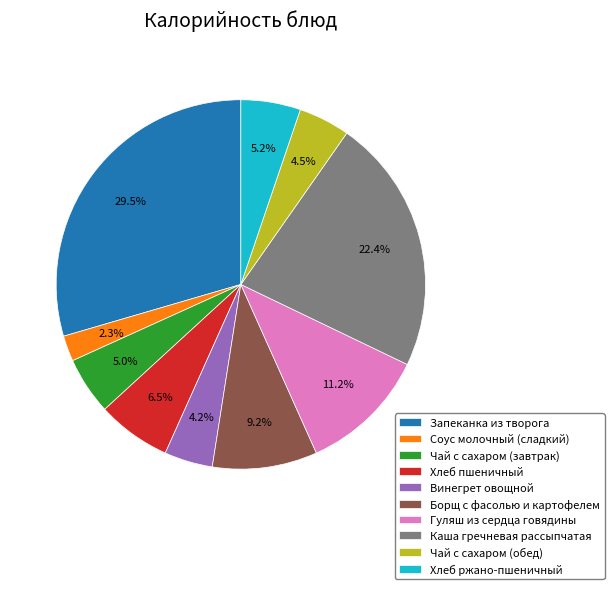

To the nearest percent, what portion does Гуляш из сердца говядины represent?

11%